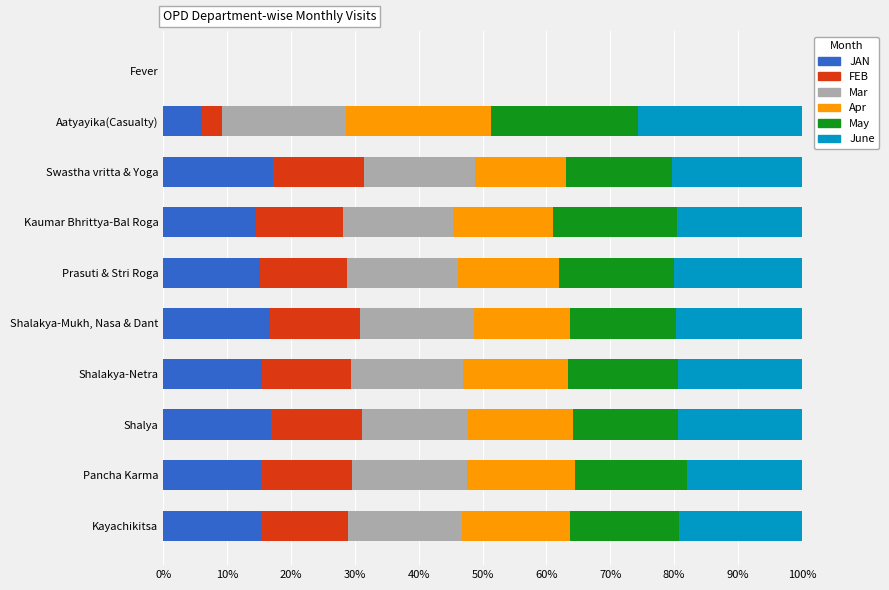

The value of JAN at Kayachikitsa is 26.2. True or false?

False